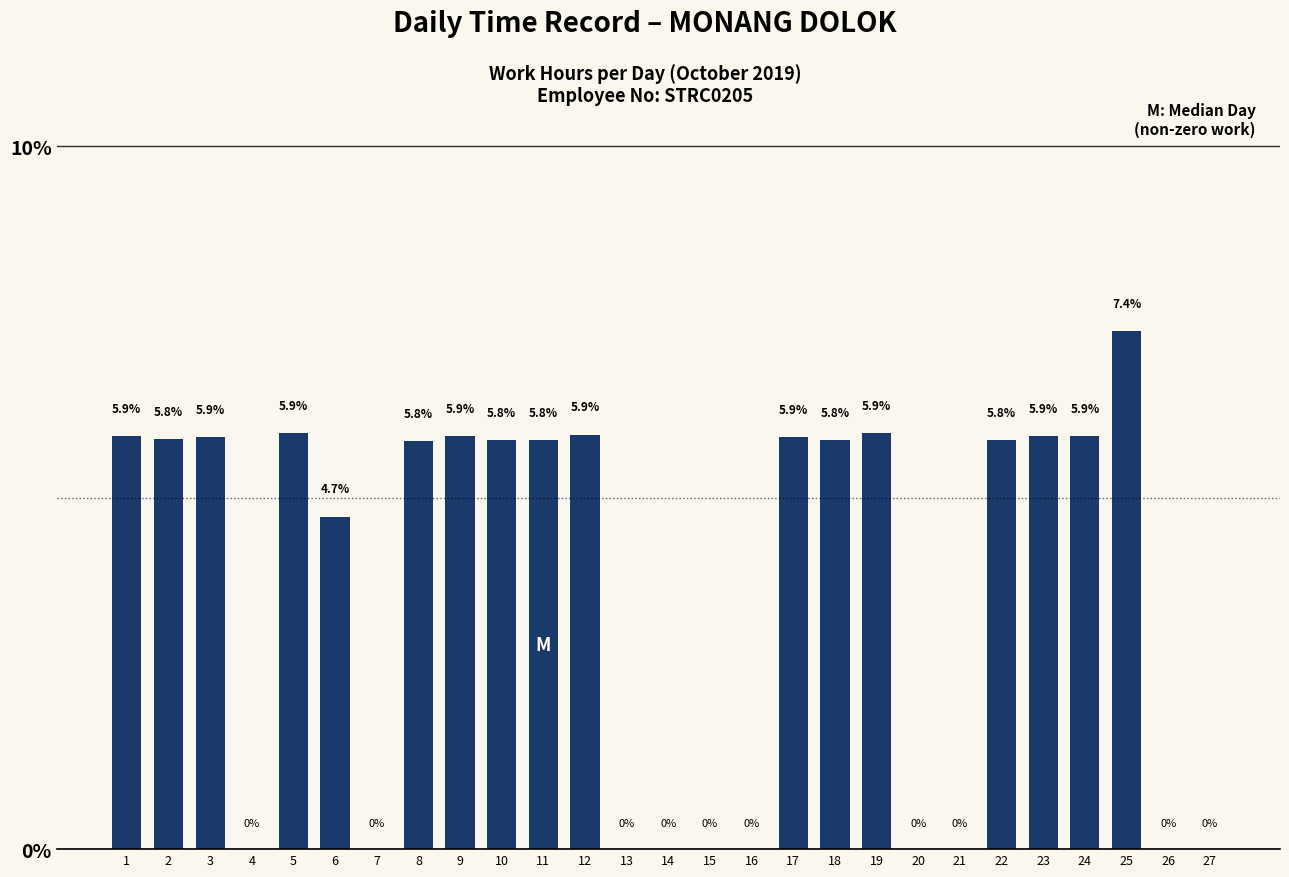

The value at 9 is 5.9. True or false?

True